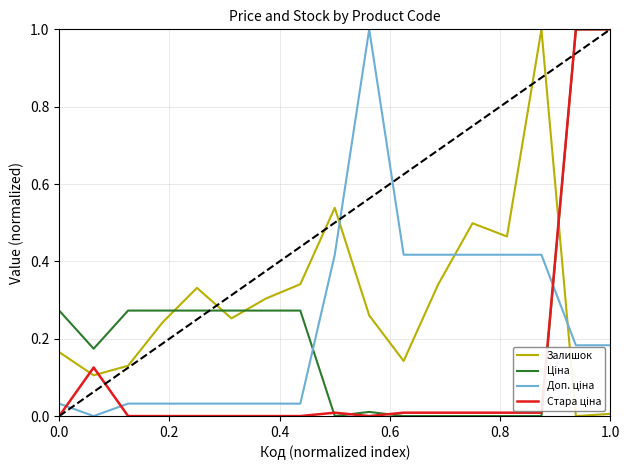

Which series has the largest total across all categories?

Залишок